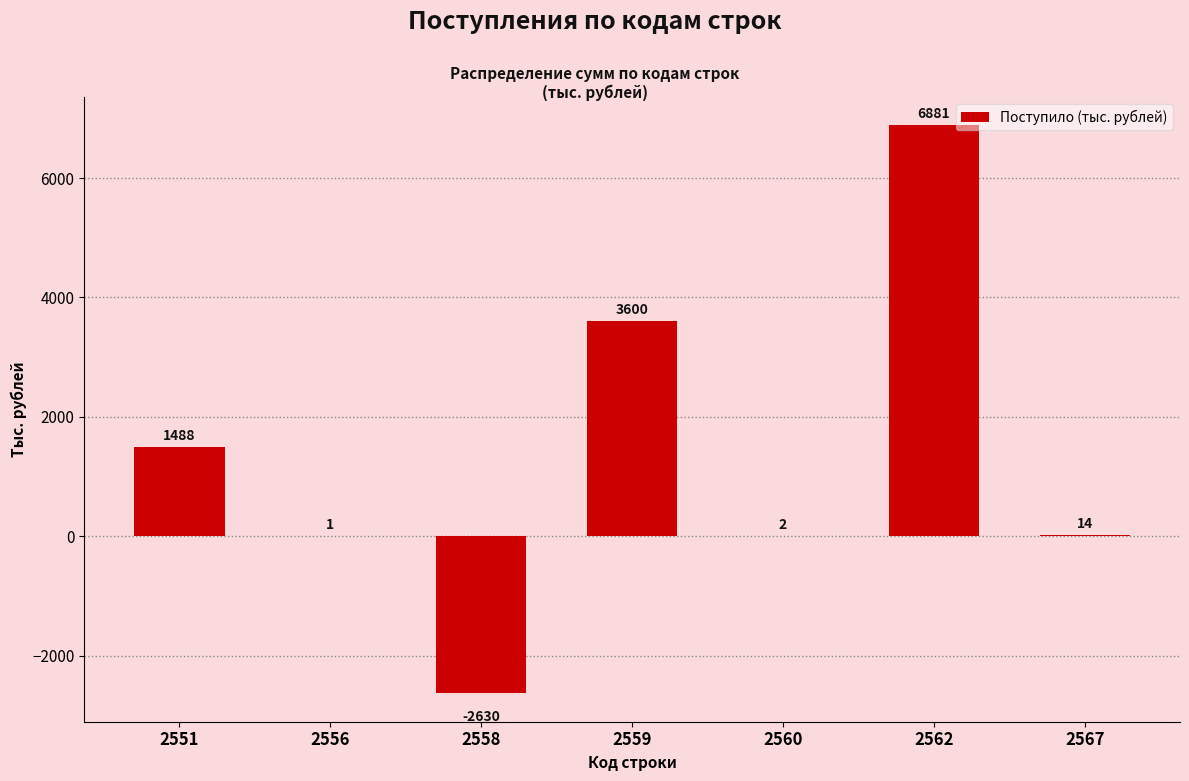

Reading left to right, extract all data points from this chart.

2551=1488	2556=1	2558=-2630	2559=3600	2560=2	2562=6881	2567=14